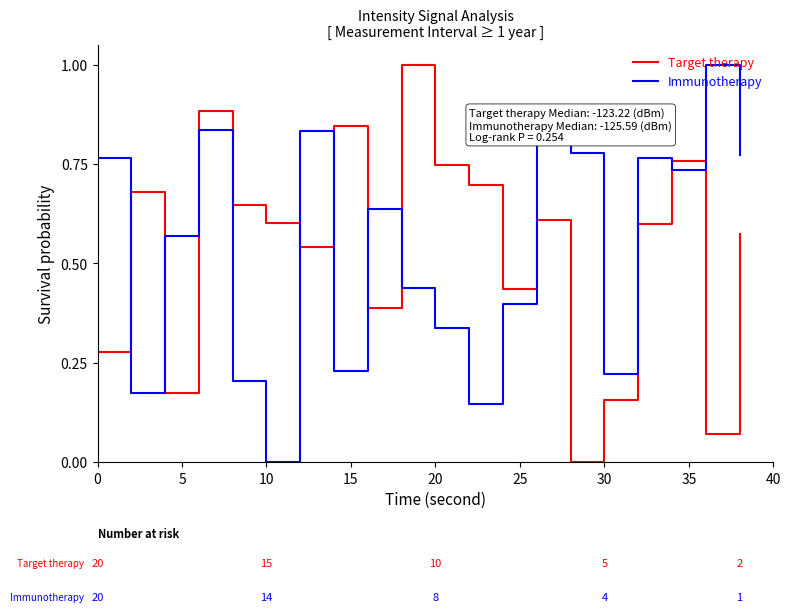

True or false: Target therapy and Immunotherapy cross at least once.

True